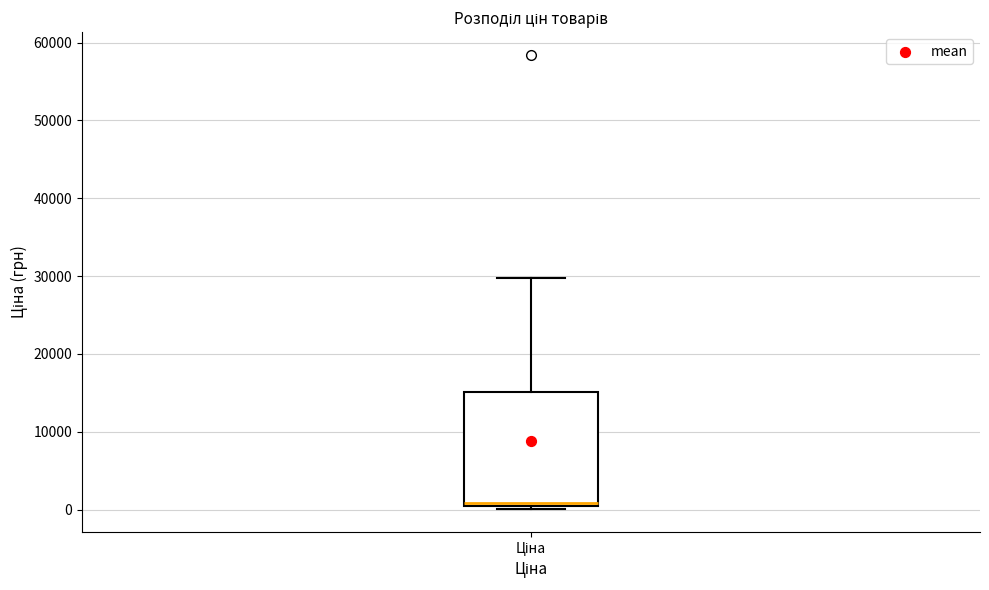

Transcribe this box plot: give where the median line is, the range the box spans, and where the two whiskers end, as read against the y-axis. The values are not printed on the chart, so give them approximately, as read against the axis.

median 1000 (just above the box's lower edge), box 1000 to 15000, whiskers 0 to 30000